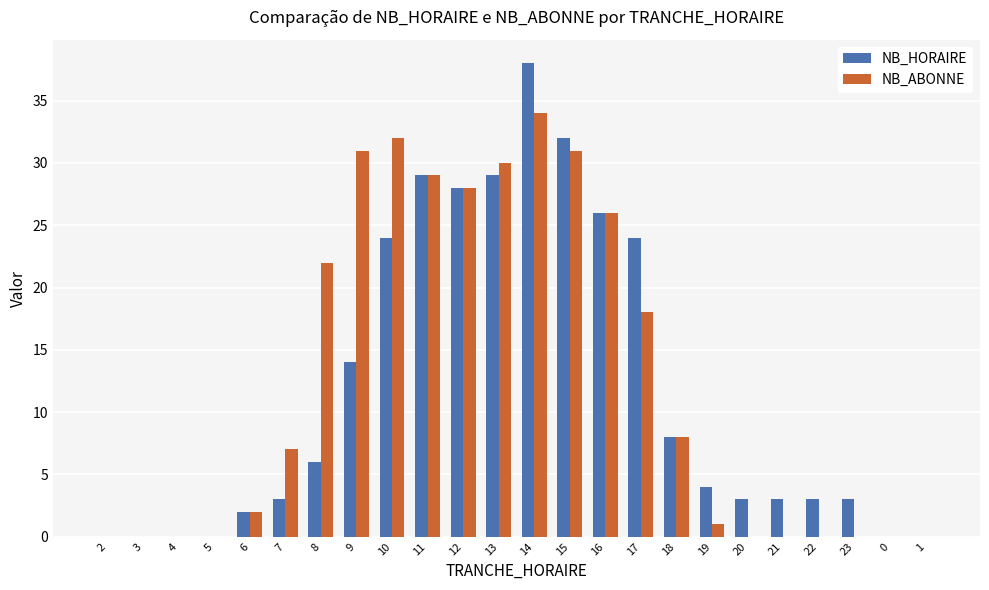

True or false: NB_ABONNE has a value of 13 at 8.

False